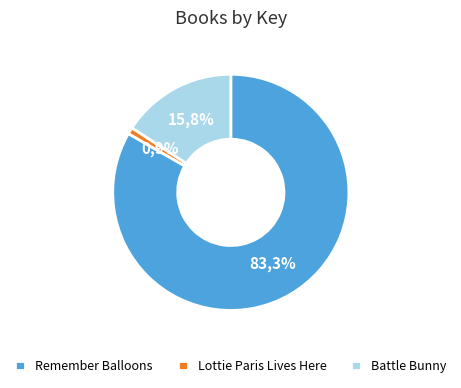

Is Battle Bunny the majority of the pie?

No